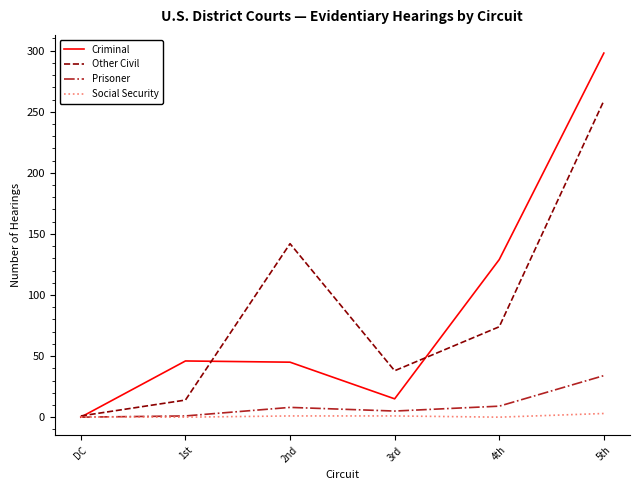

Is it true that Criminal equals 298 at 5th?

True